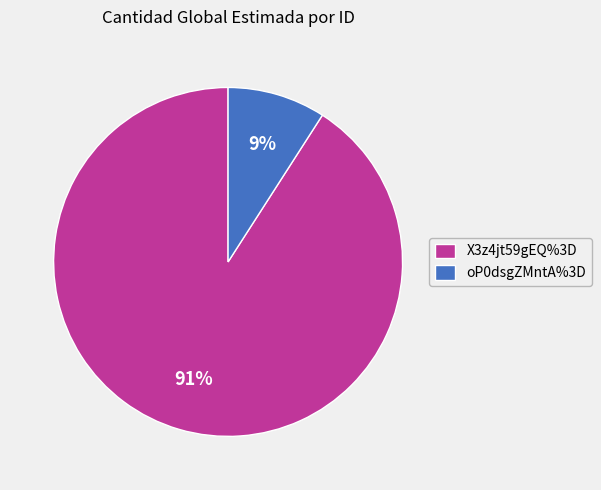

To the nearest percent, what is the difference between the X3z4jt59gEQ%3D and oP0dsgZMntA%3D slice percentages?

82%